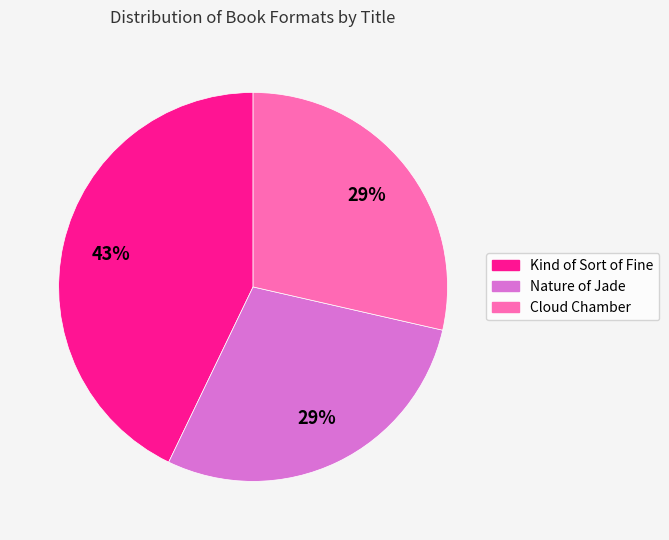

Is Cloud Chamber the majority of the pie?

No